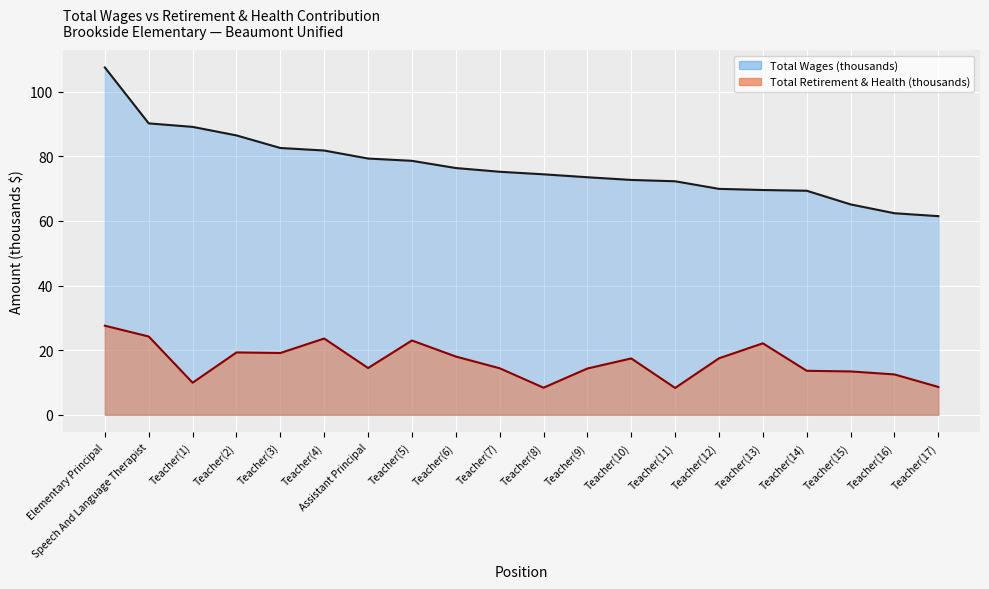

List the series in order of their overall mean, lowest first.

total_retirement, total_wages